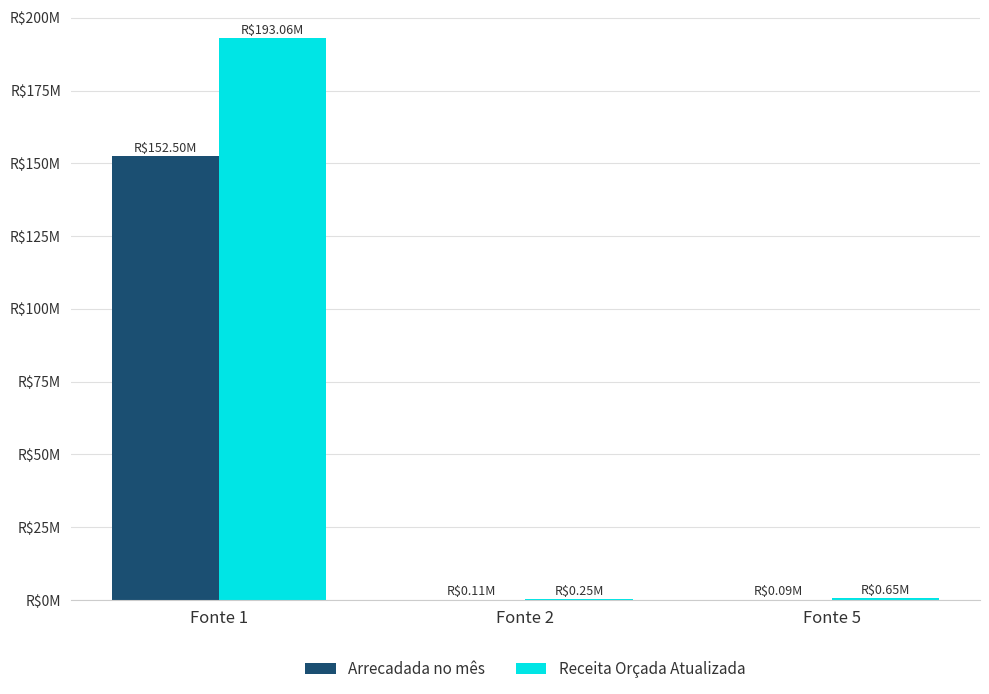

What is the difference between the Receita Orçada Atualizada values at Fonte 2 and Fonte 1?

192.8